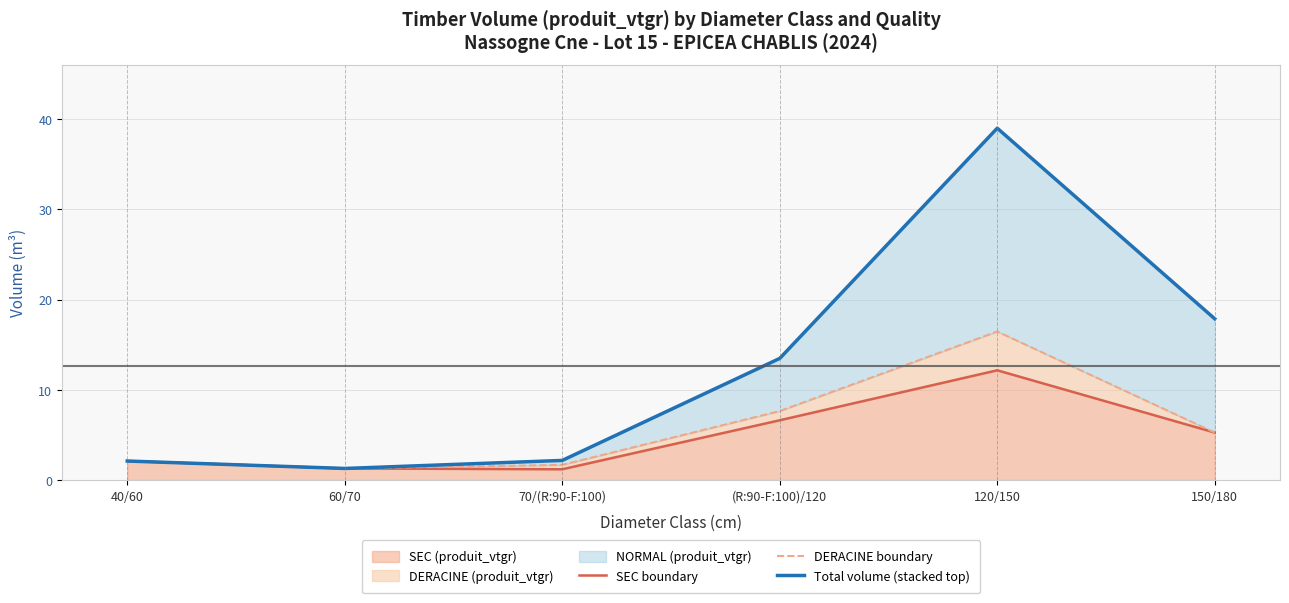

Which category has the highest value across all series?

120/150